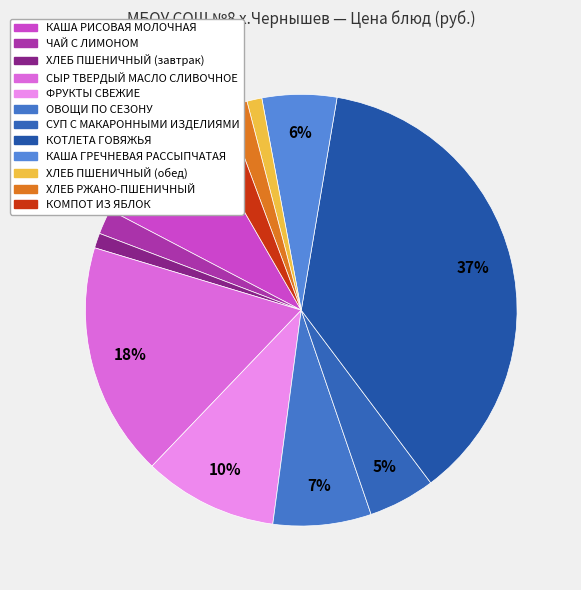

To the nearest percent, what portion does ОВОЩИ ПО СЕЗОНУ represent?

7%